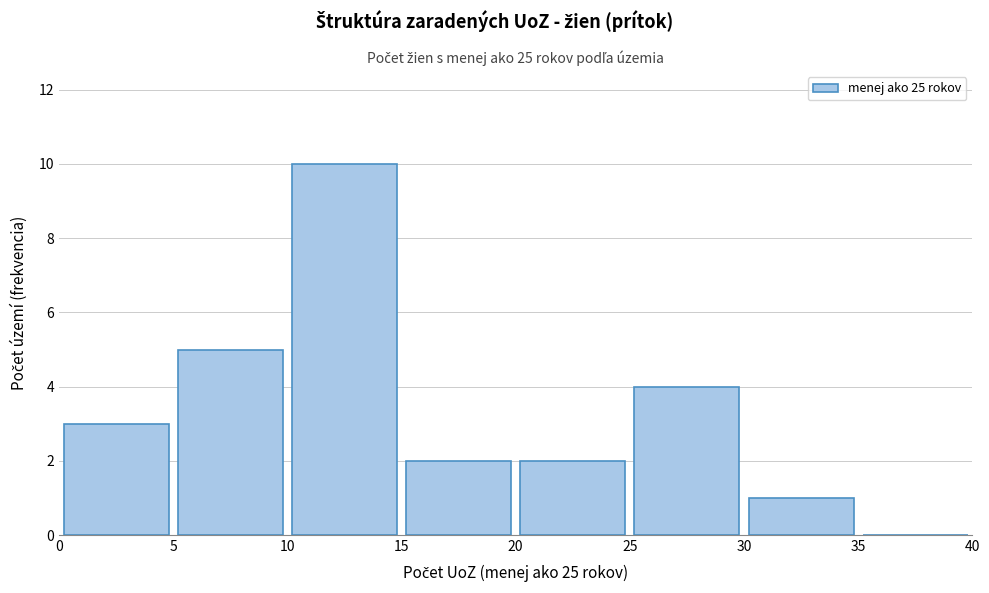

Reading left to right, list every bar in this chart as the range it spans on the x-axis followed by its height. The values are not printed on the chart, so give them approximately, as read against the axis.

0 to 5: 3
5 to 10: 5
10 to 15: 10
15 to 20: 2
20 to 25: 2
25 to 30: 4
30 to 35: 1
35 to 40: 0